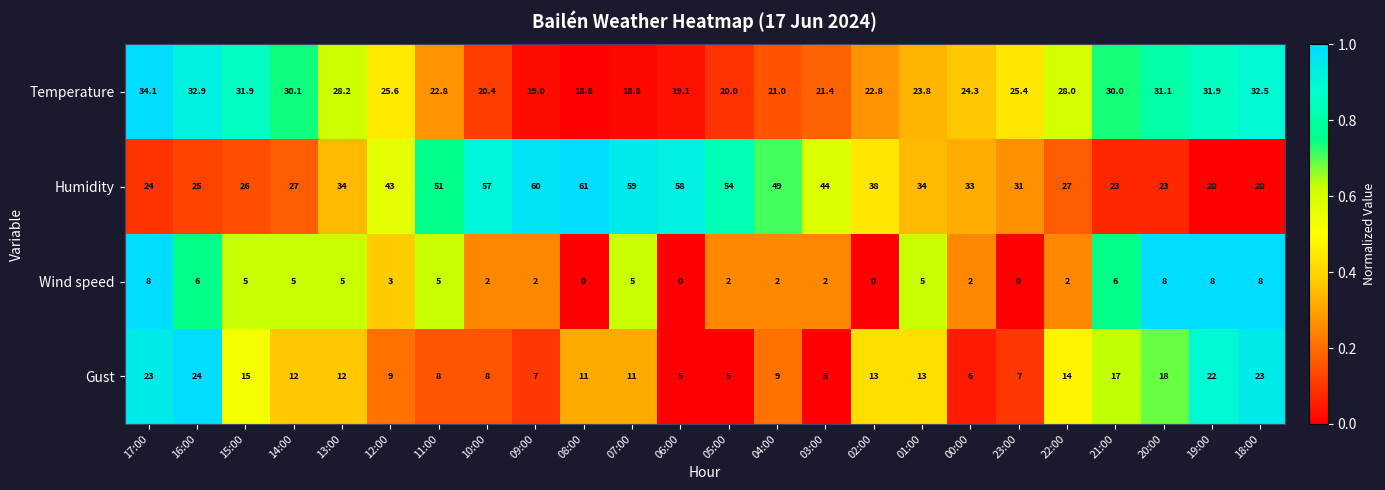

What is the difference between the maximum and minimum values in the Humidity series?

41.0